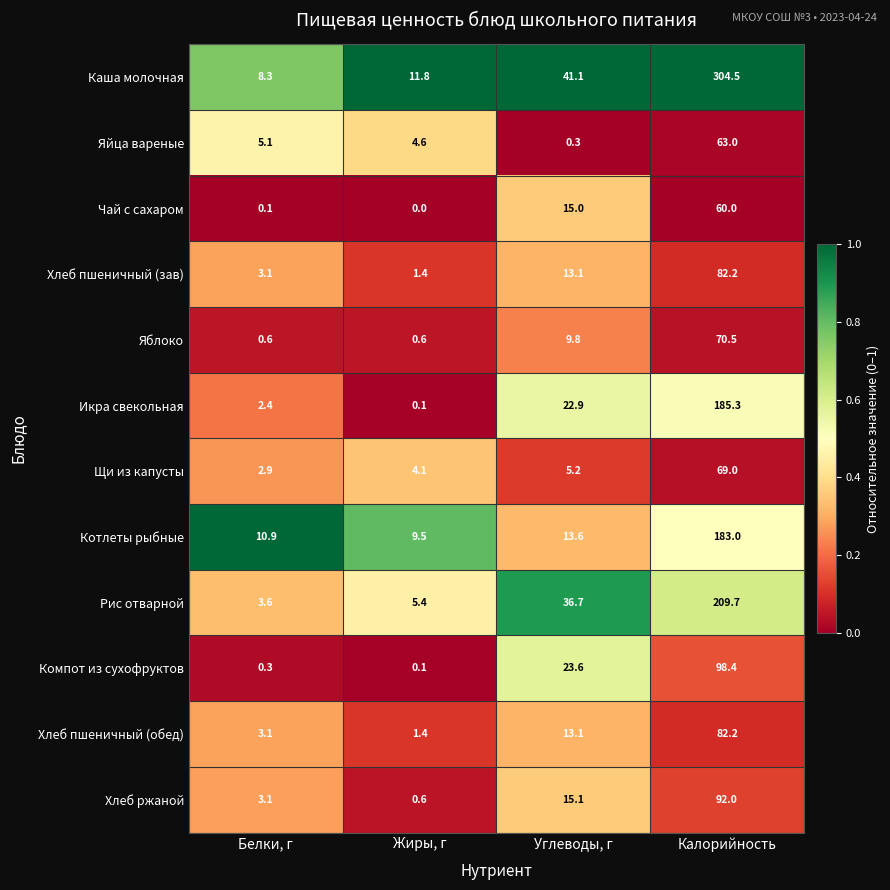

How many categories are shown in the chart?

4